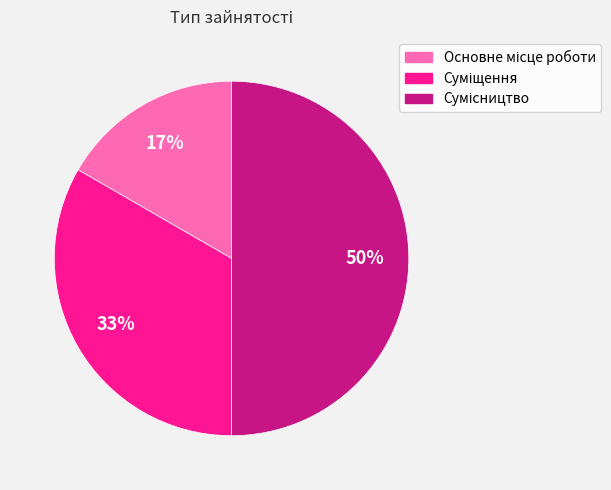

To the nearest percent, what is the average slice percentage?

33%